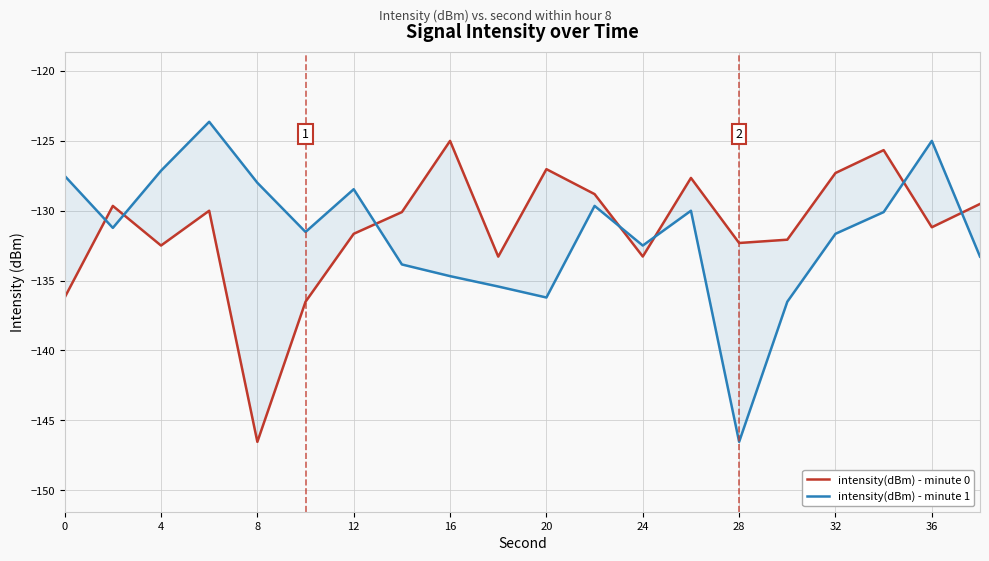

True or false: intensity(dBm) - minute 1 has more than 0 points higher than both neighbors.

True